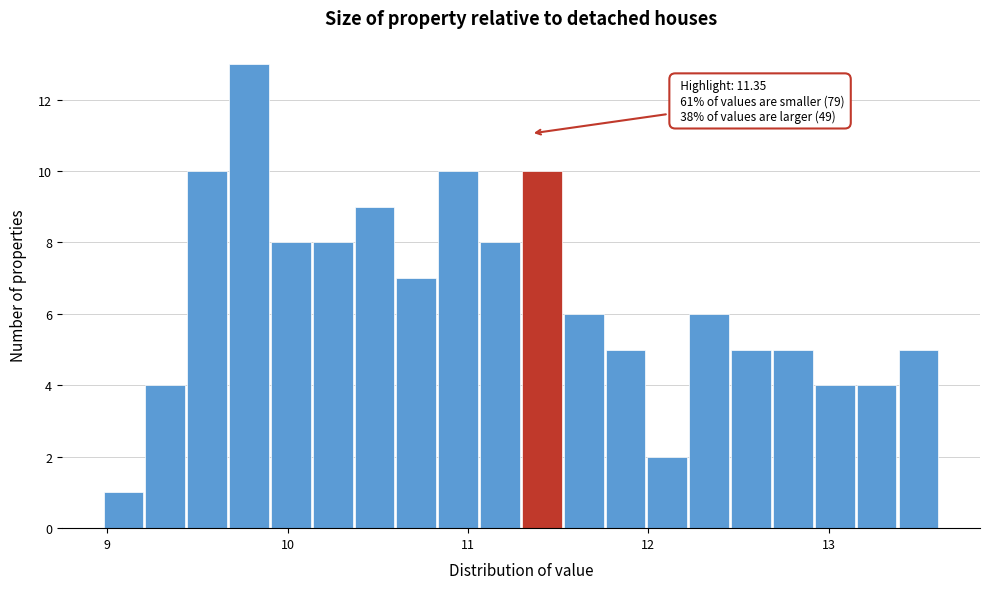

Read against the x-axis, roughly where is the centre of the tallest bar?

9.8